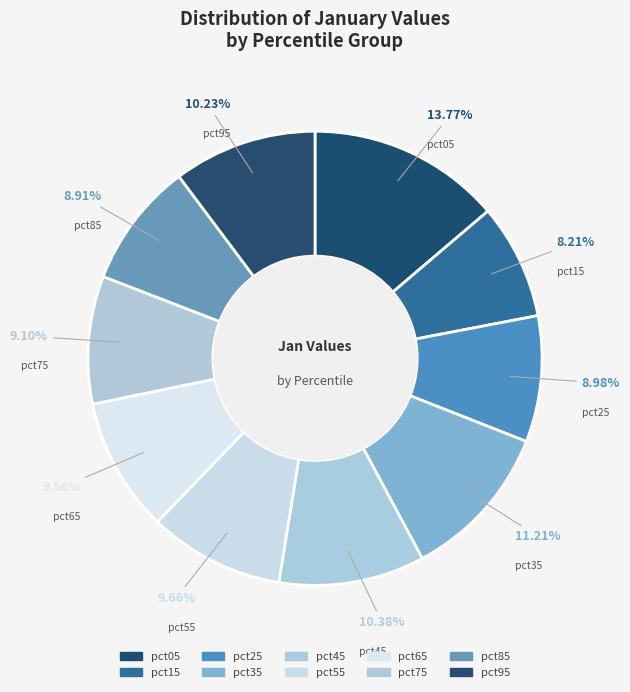

Rank the categories by value from lowest to highest.

pct15, pct85, pct25, pct75, pct65, pct55, pct95, pct45, pct35, pct05